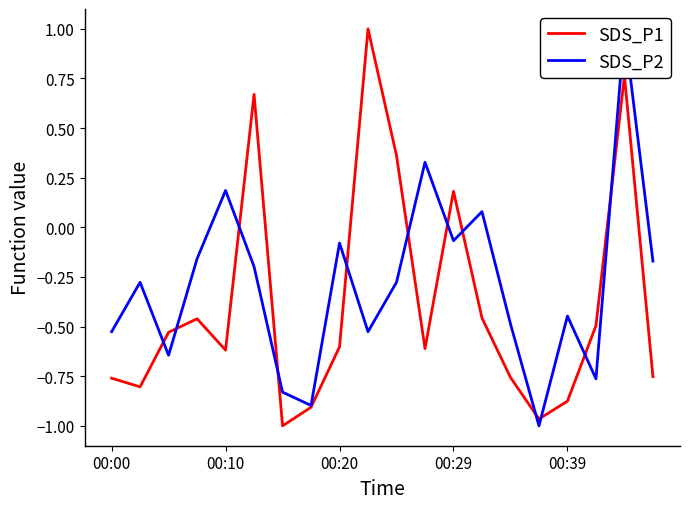

What is the total value across all series at 00:20?

-0.7